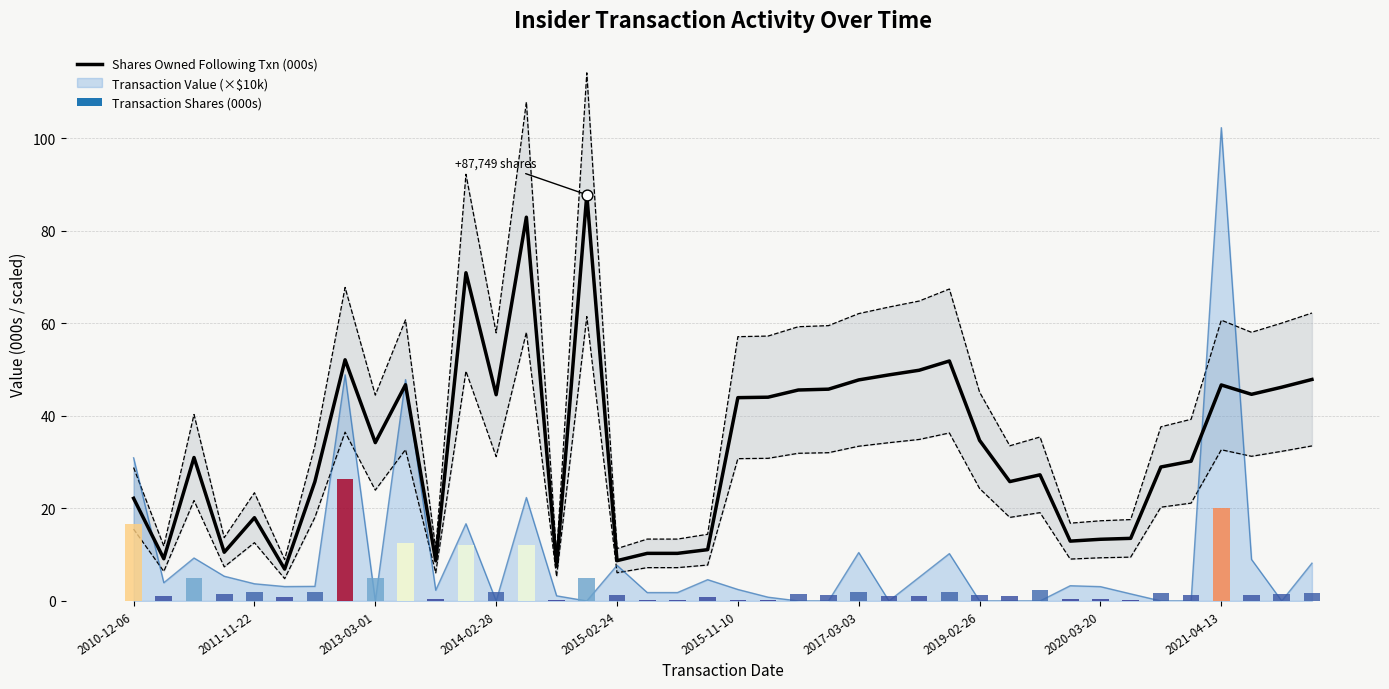

What is the change in value from 18 to 24?

+37.5